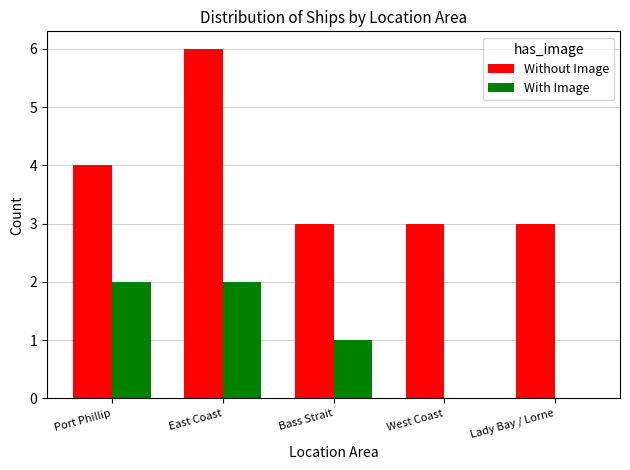

How many groups of bars are there?

5